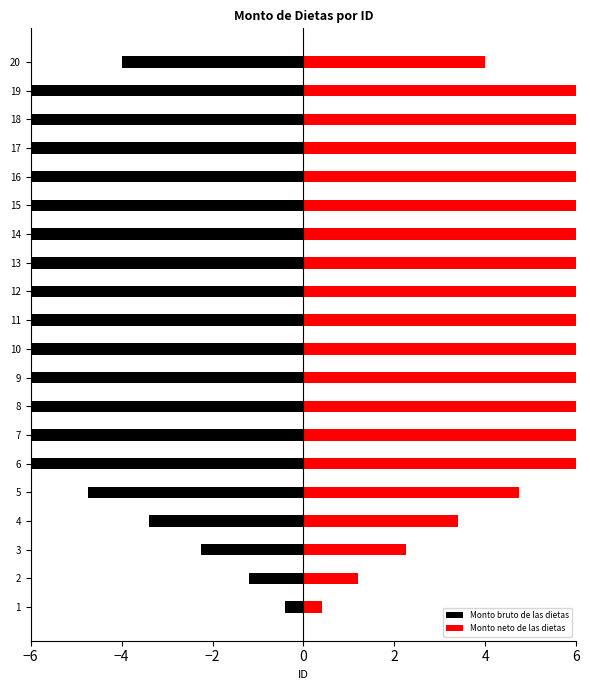

True or false: Monto neto de las dietas has a value of 7.4 at 8.

True